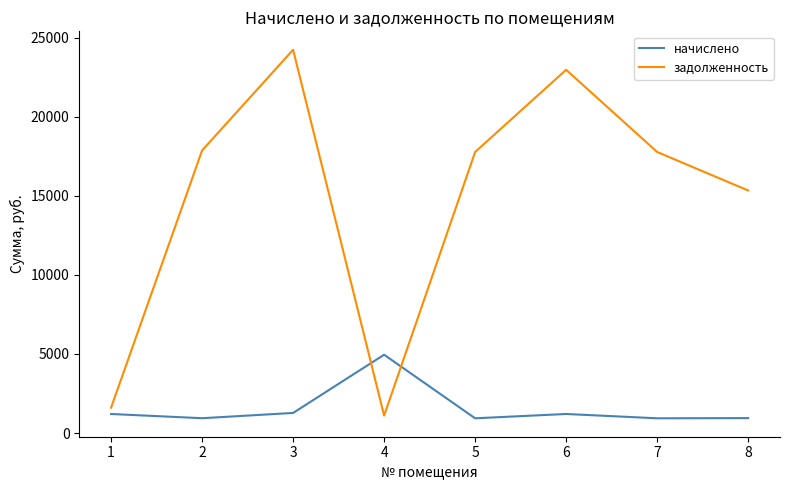

In начислено, how many points are higher than both neighbors (excluding endpoints)?

2